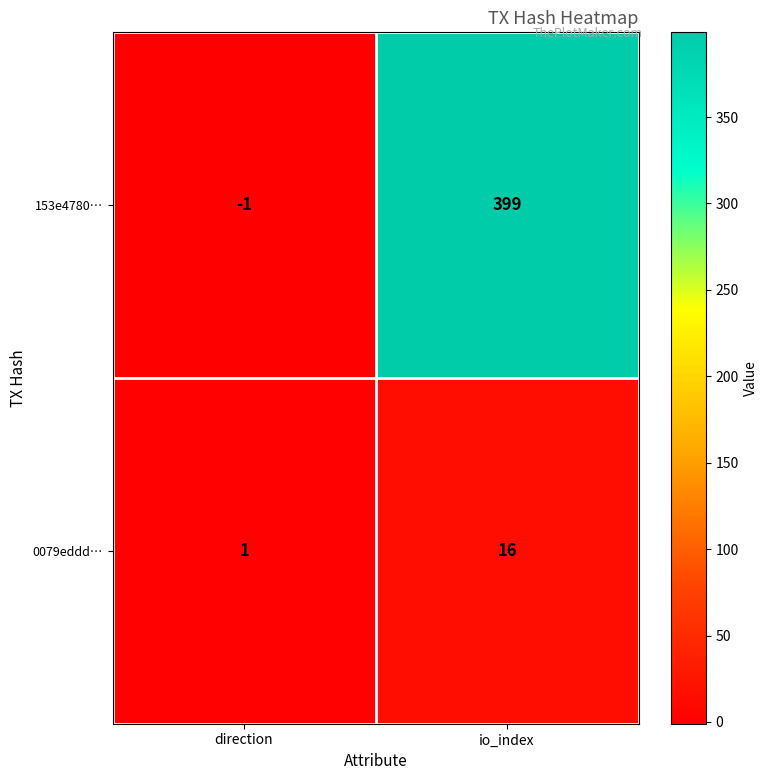

Rank the series at io_index from lowest to highest value.

0079eddd…, 153e4780…